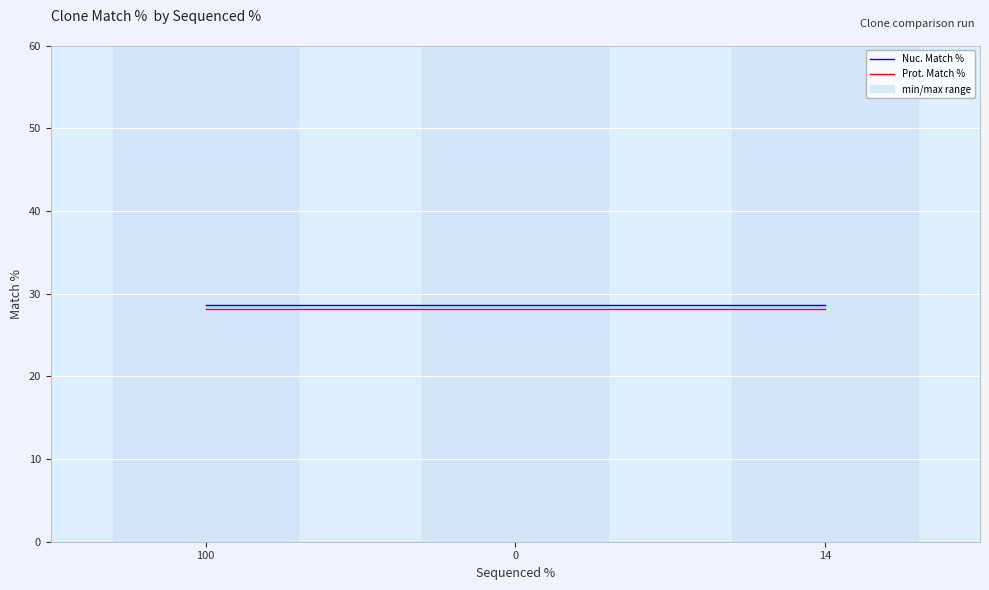

Between 100 and 0, which series saw the biggest shift?

Nuc. Match %